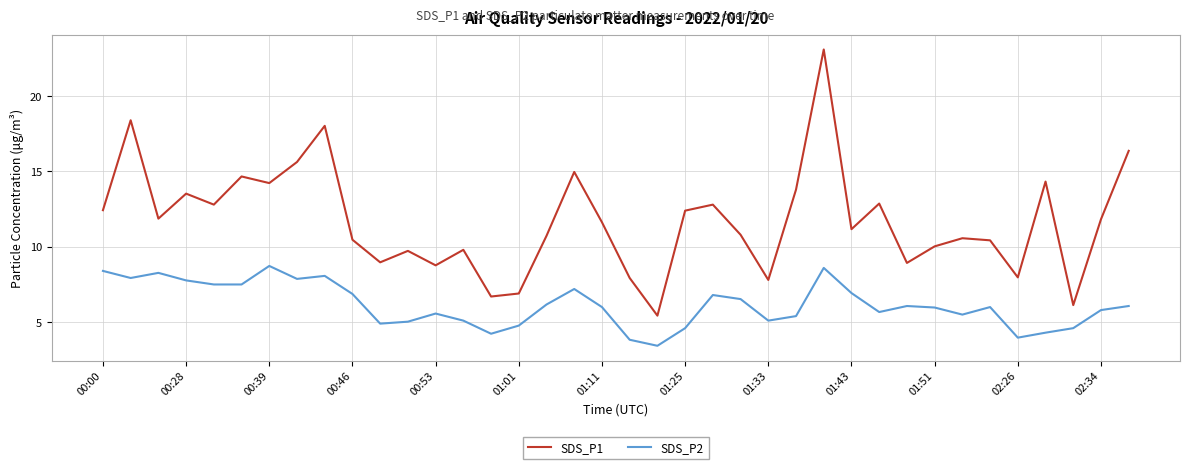

Rank the series by their average value, from lowest to highest.

SDS_P2, SDS_P1